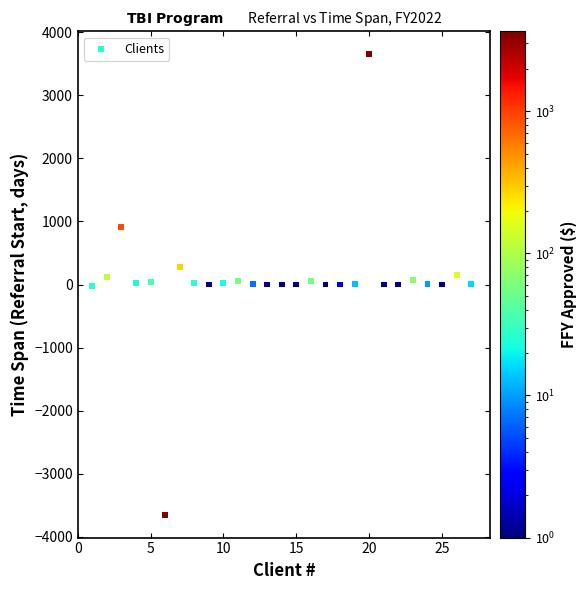

What is the range of Y values (max minus min)?

7302